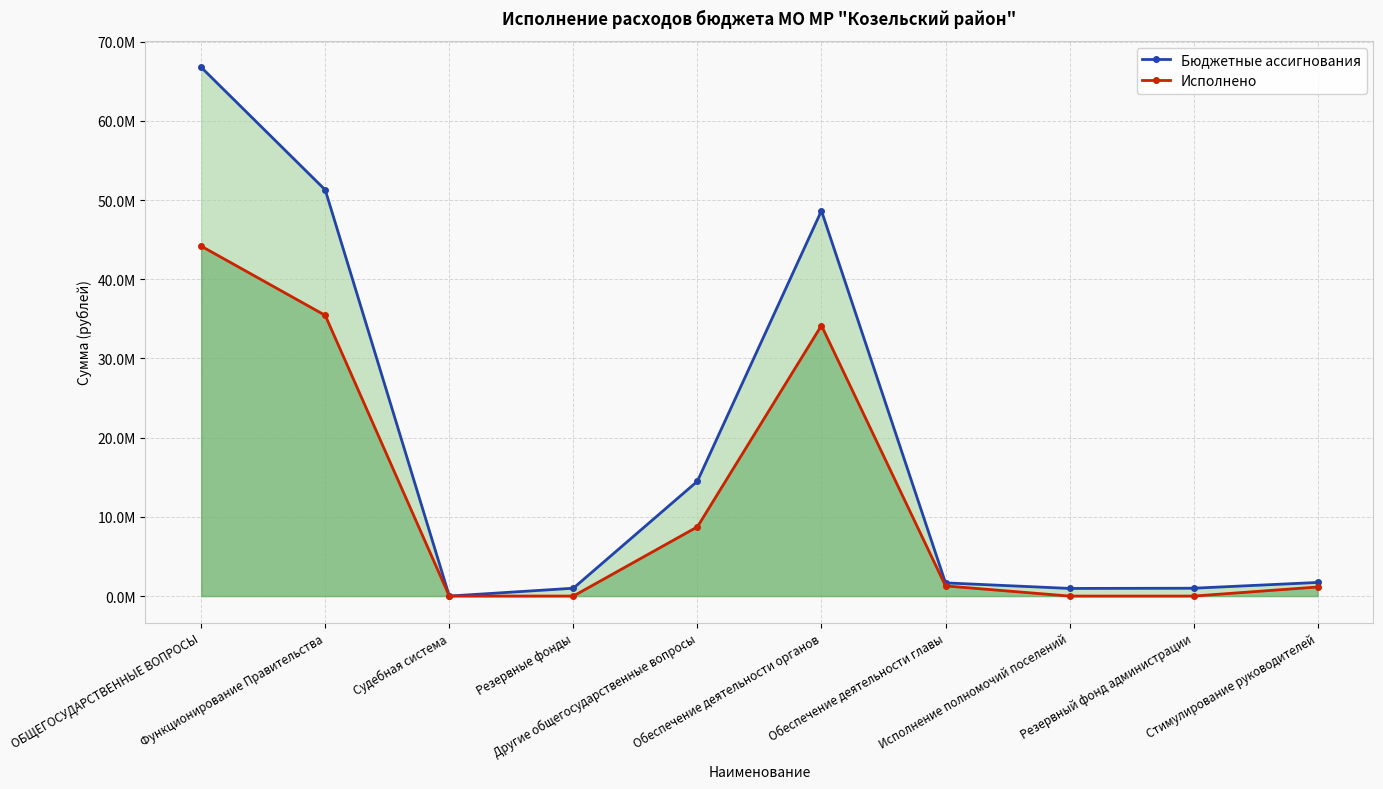

At how many categories does at least one series exceed 40460465?

3